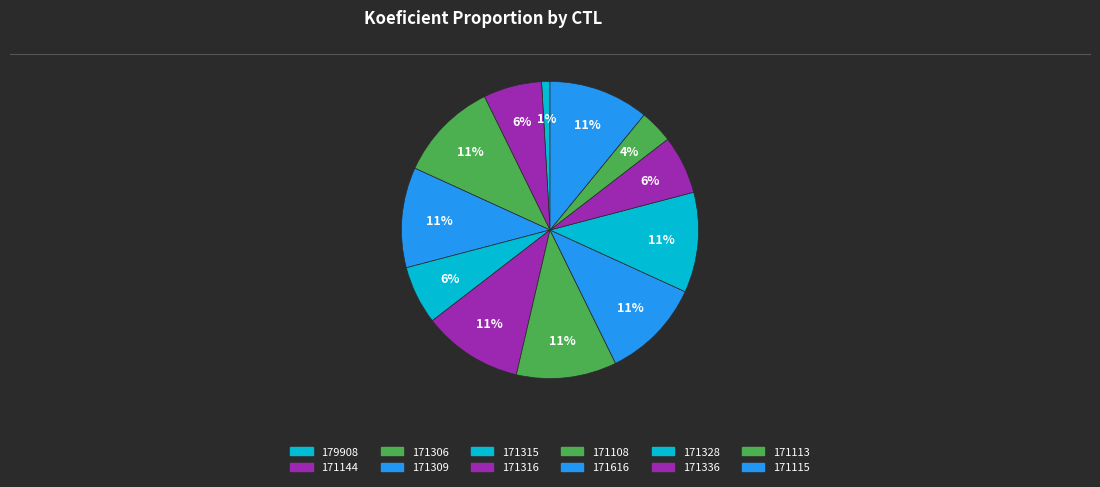

To the nearest percent, what portion does 171144 represent?

6%